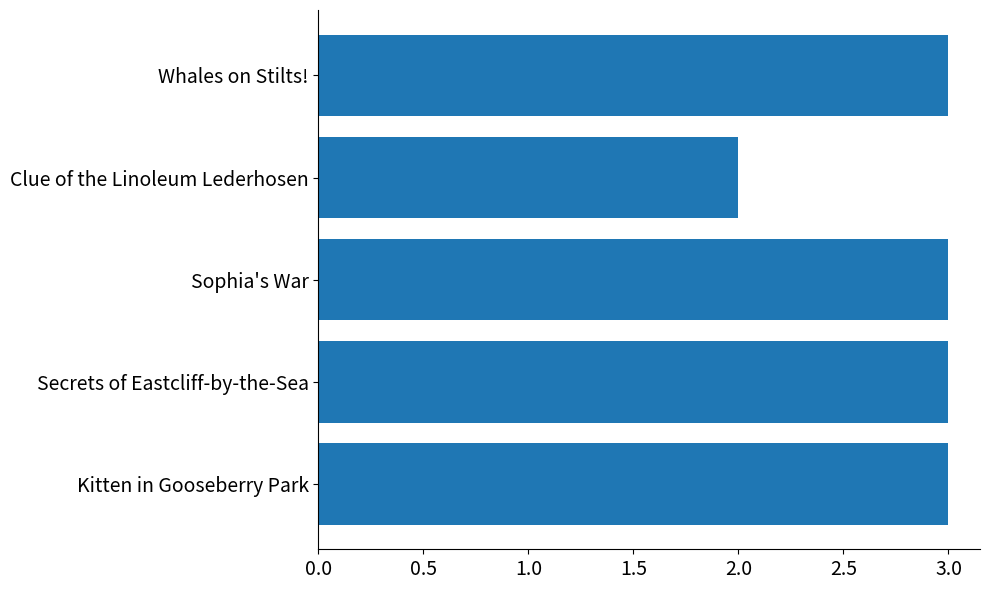

Reading top to bottom, list all the values displayed in this chart.

3	2	3	3	3